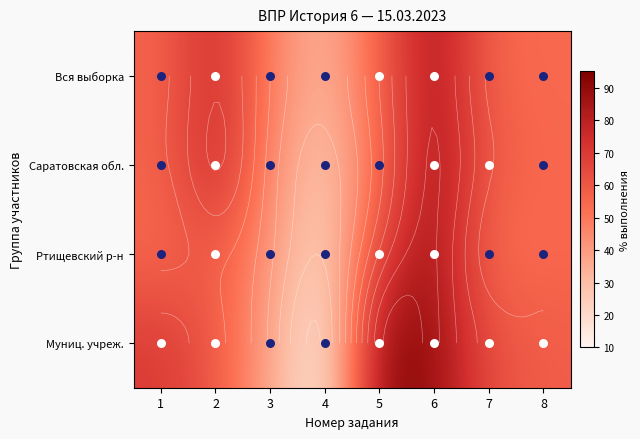

How many data points in Вся выборка are less than 55?

3